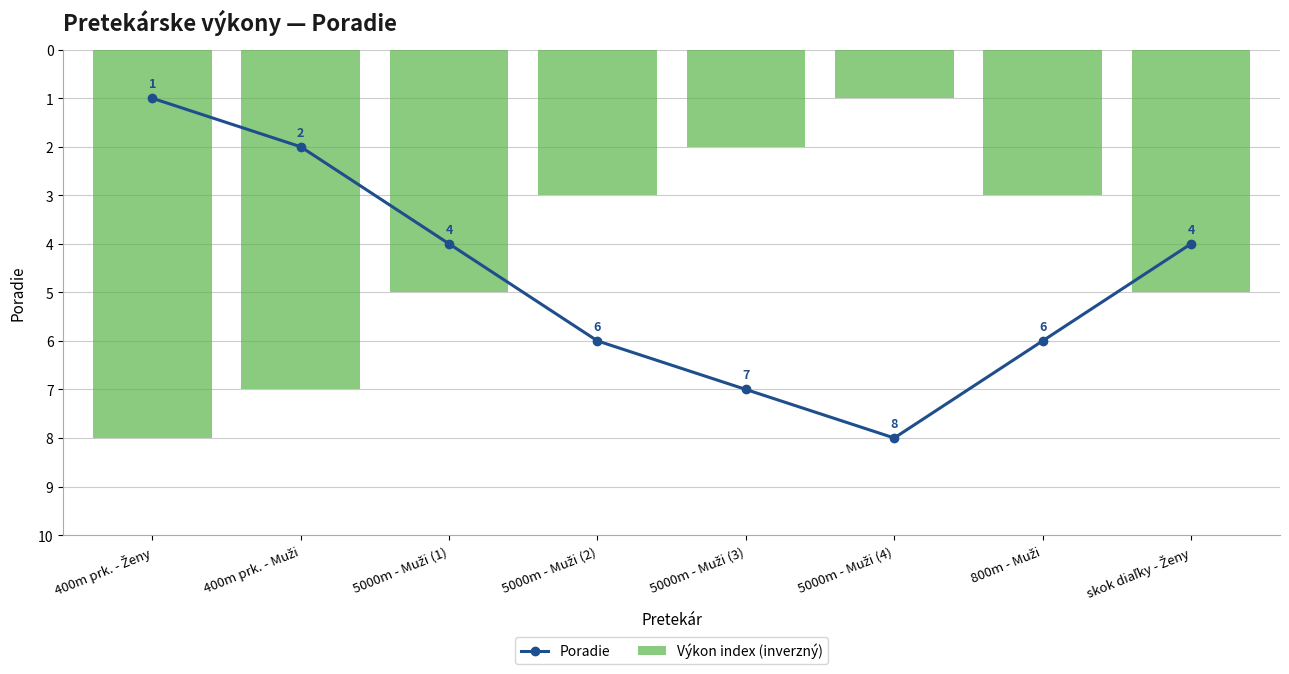

Rank the series by their maximum value, from lowest to highest.

Poradie, Výkon index (inverzný)